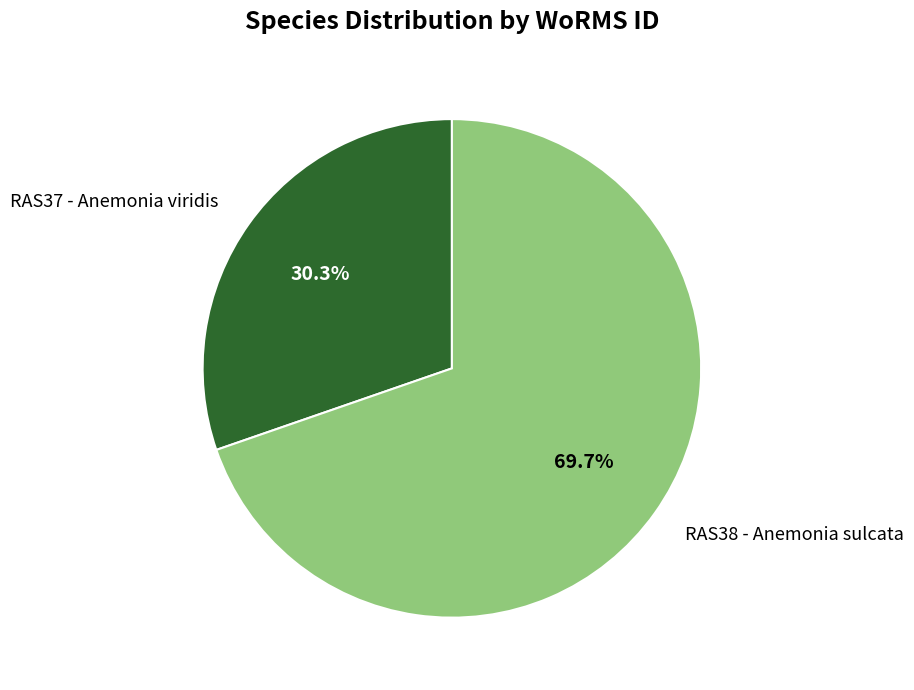

What portion of the pie excludes RAS38 - Anemonia sulcata?

30.3%